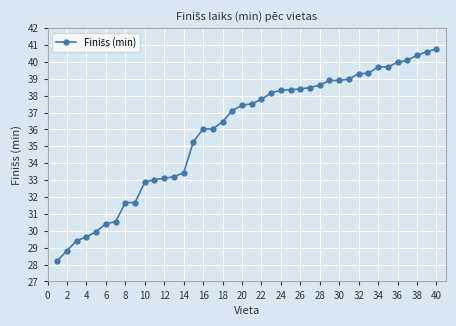

What is the greatest value displayed?

40.8